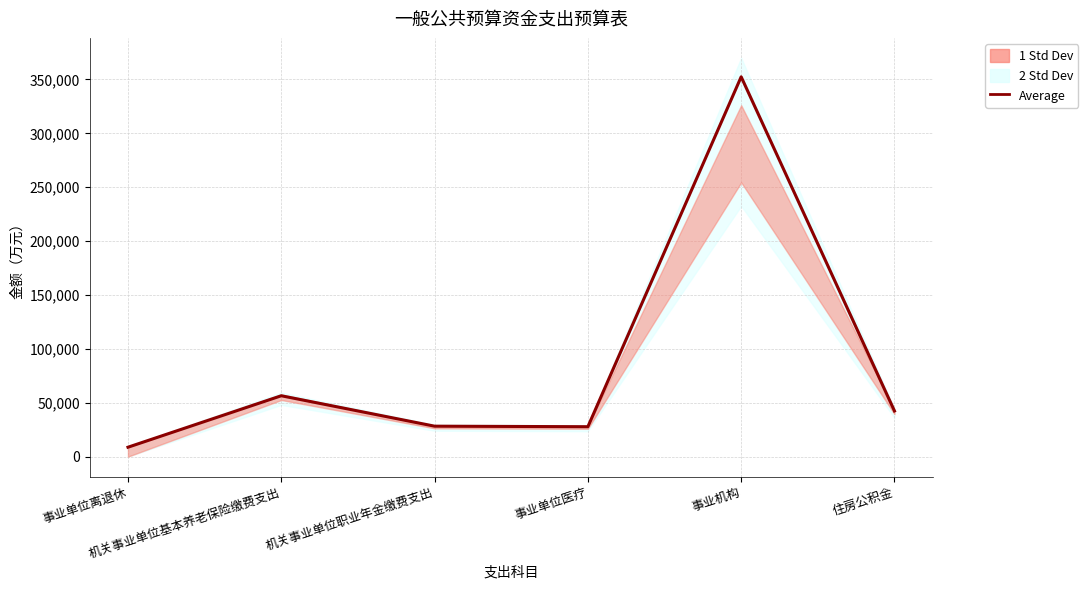

Where is the data nearest to the value 180594?

机关事业单位基本养老保险缴费支出